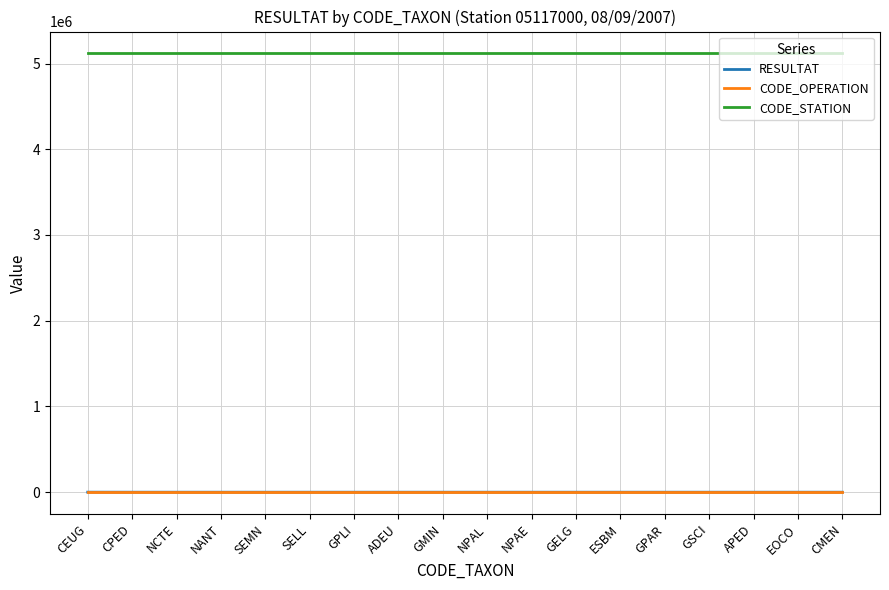

True or false: CODE_STATION has a value of 5117000 at ESBM.

True